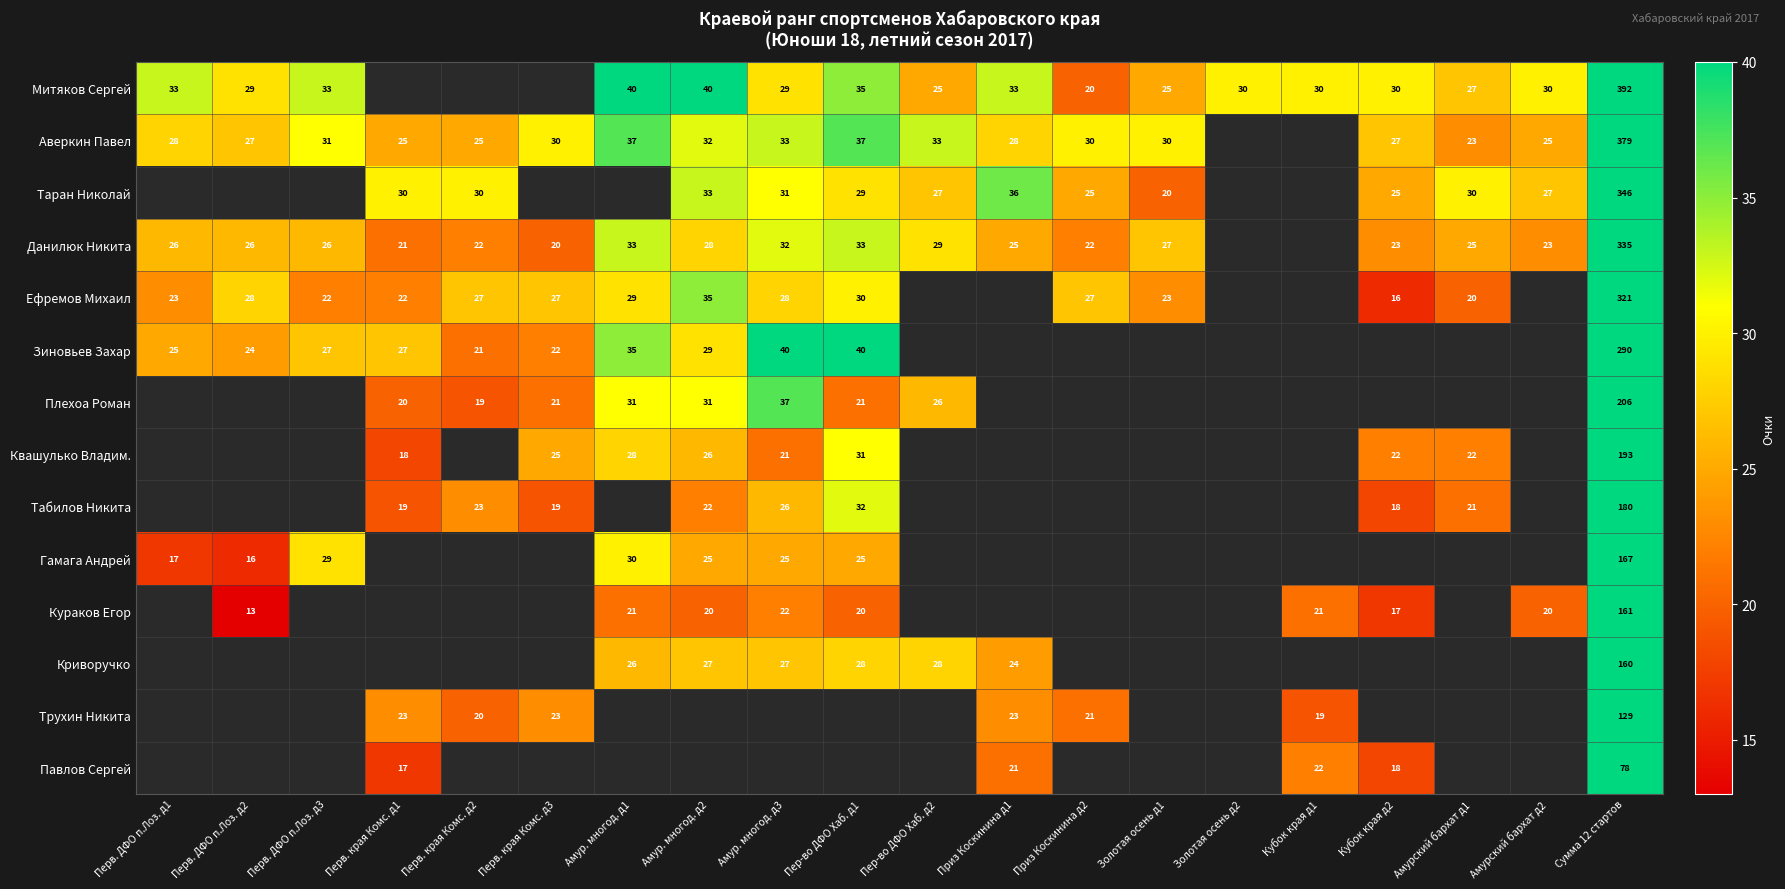

At which category is the sum across all series the highest?

Сумма 12 стартов